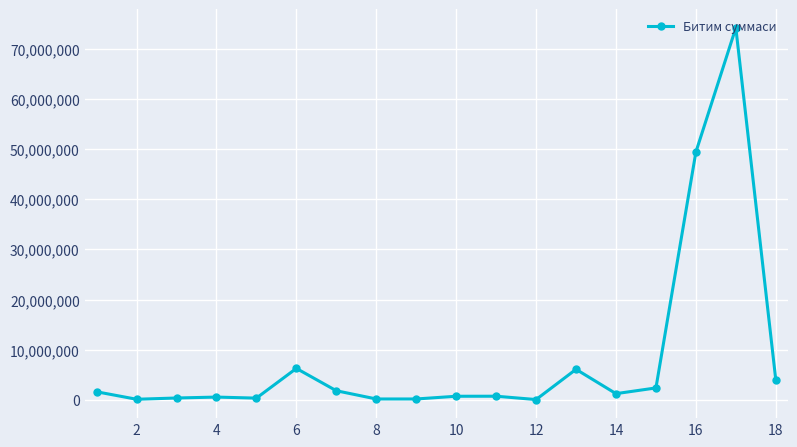

True or false: there are more than 2 points higher than both neighbors.

True